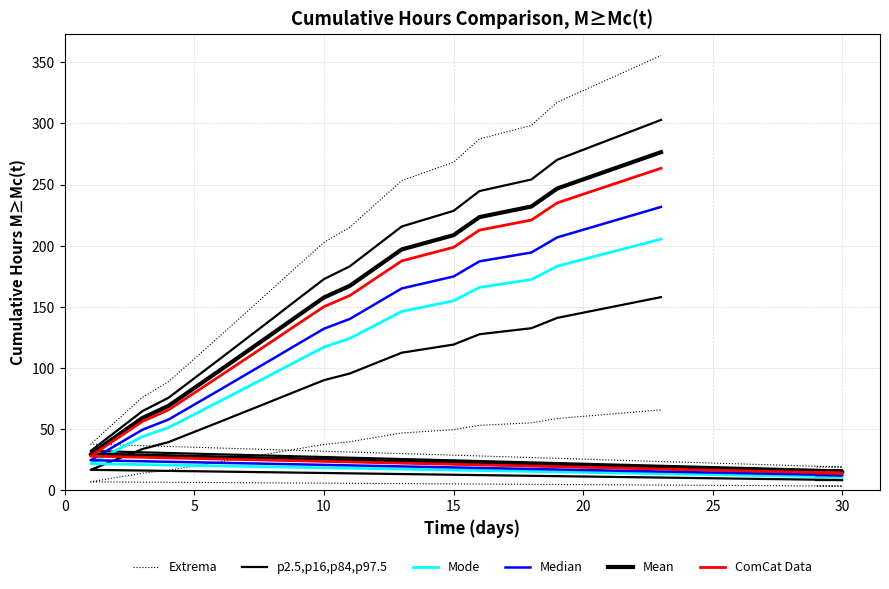

Is the value of Extrema at 15 greater than the value of p2.5,p16,p84,p97.5 at 14?

No